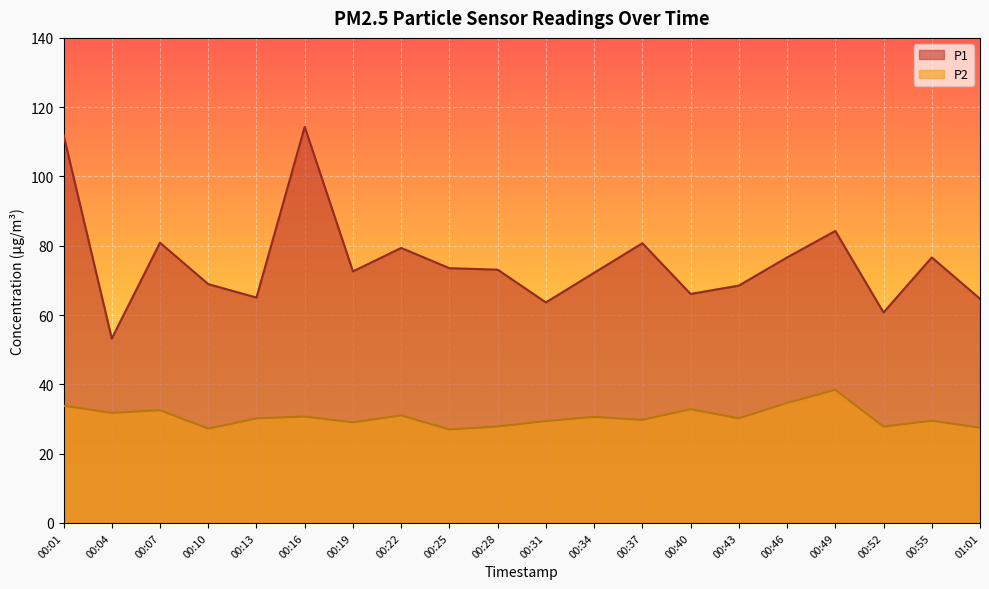

At how many categories does at least one series exceed 36?

20